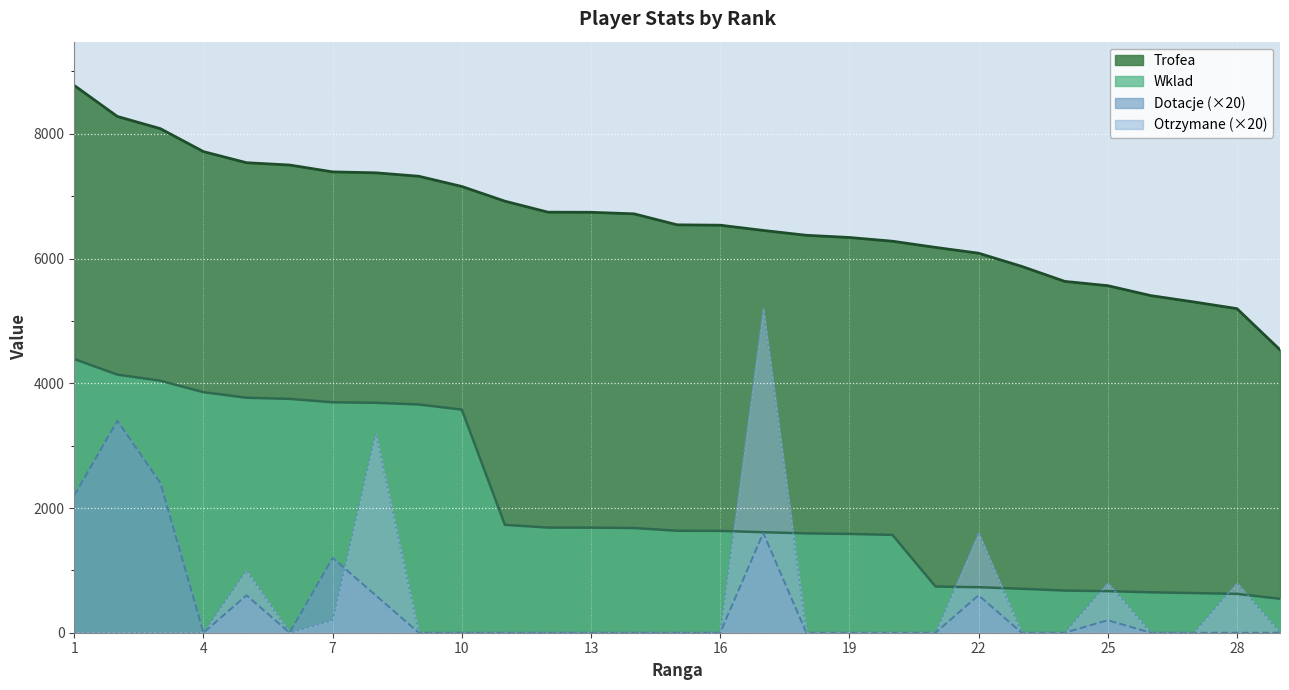

What are all the series names shown in the legend?

Trofea, Wklad, Dotacje (×20), Otrzymane (×20)